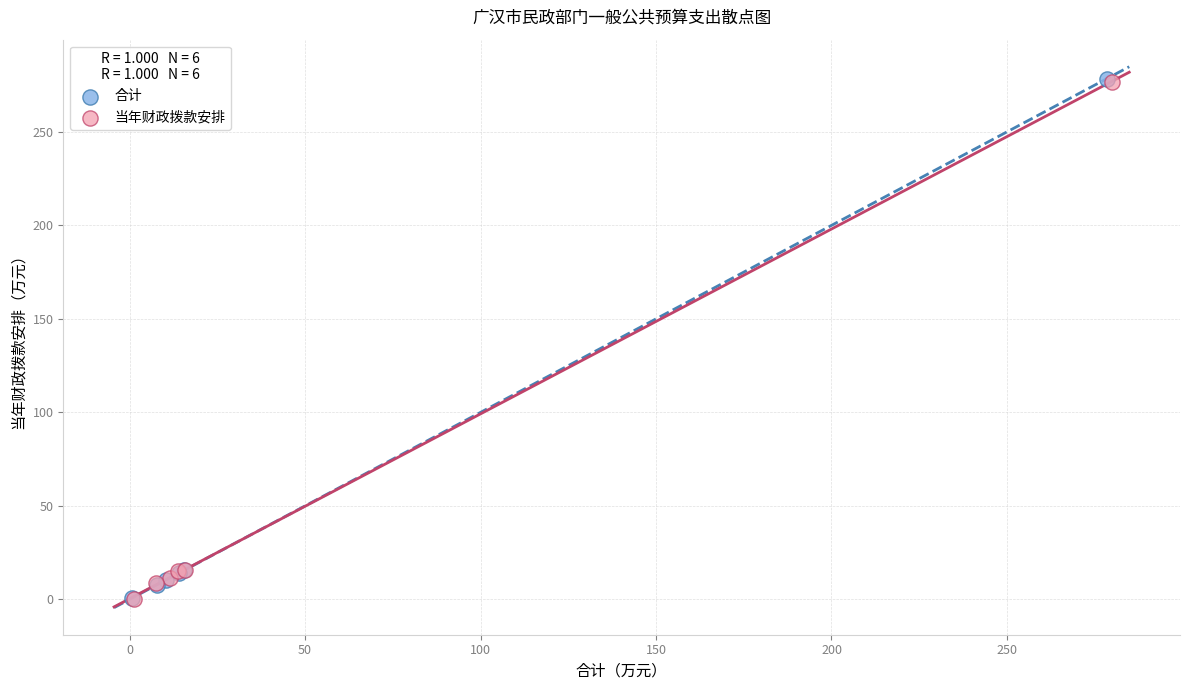

Which series has the widest spread of Y values?

合计